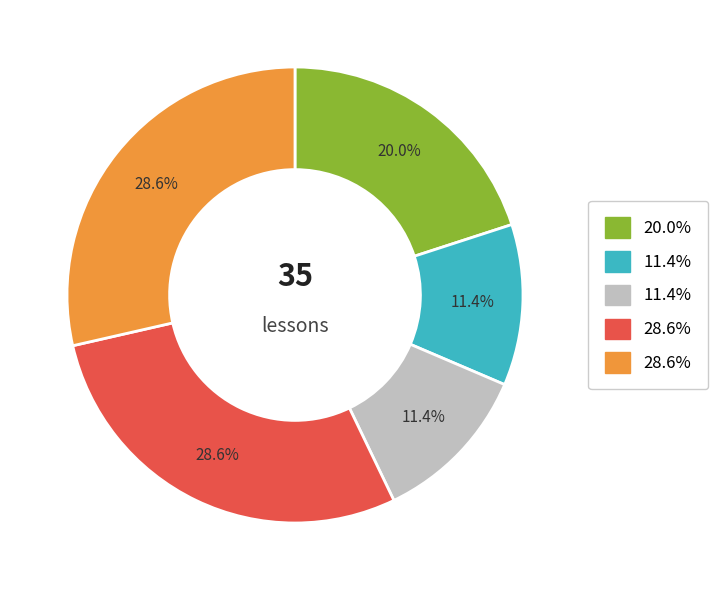

Is there a majority slice in this chart?

No